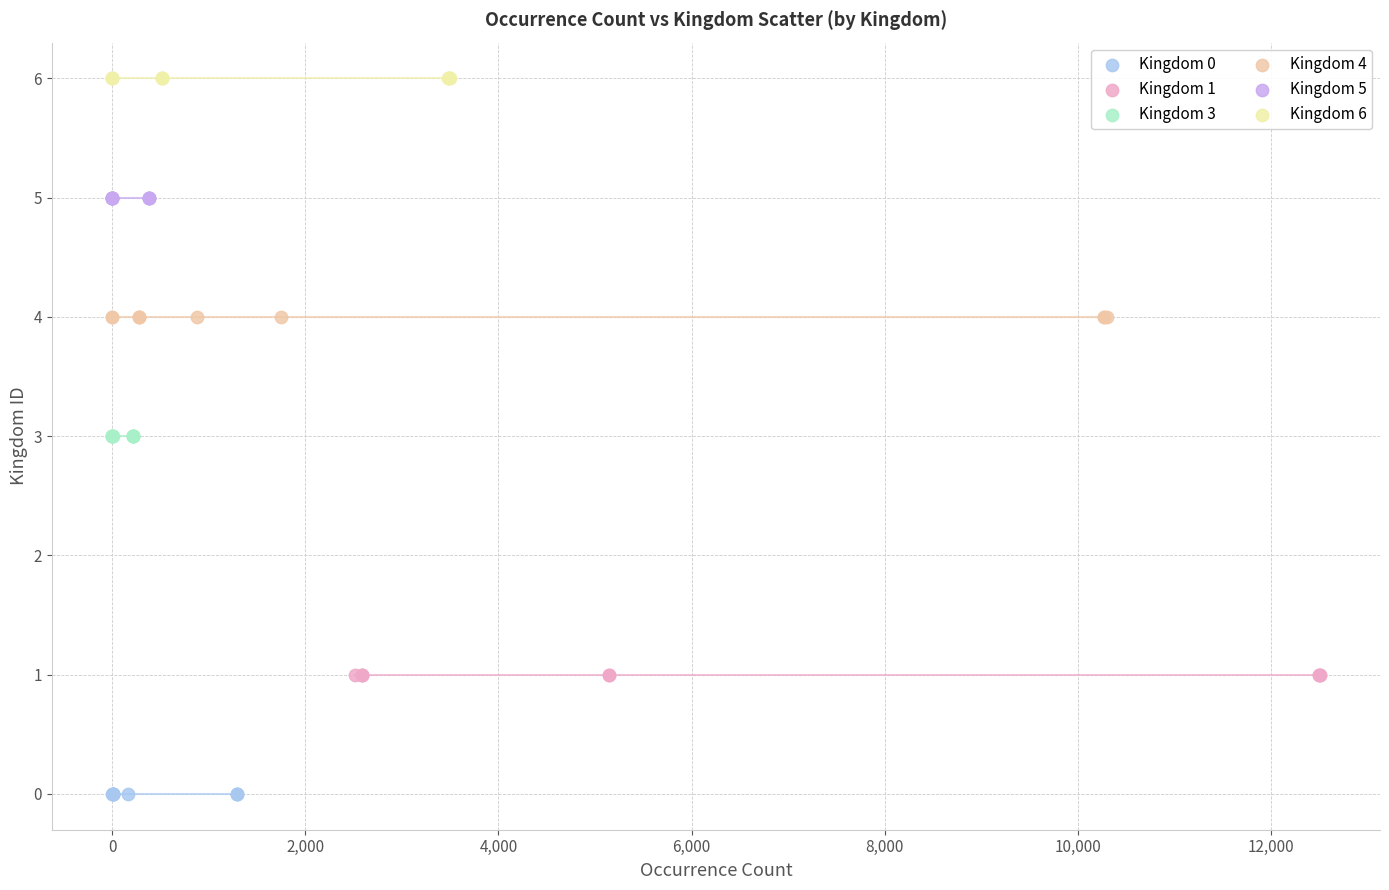

What are all the series names shown in the legend?

Kingdom 0, Kingdom 1, Kingdom 3, Kingdom 4, Kingdom 5, Kingdom 6